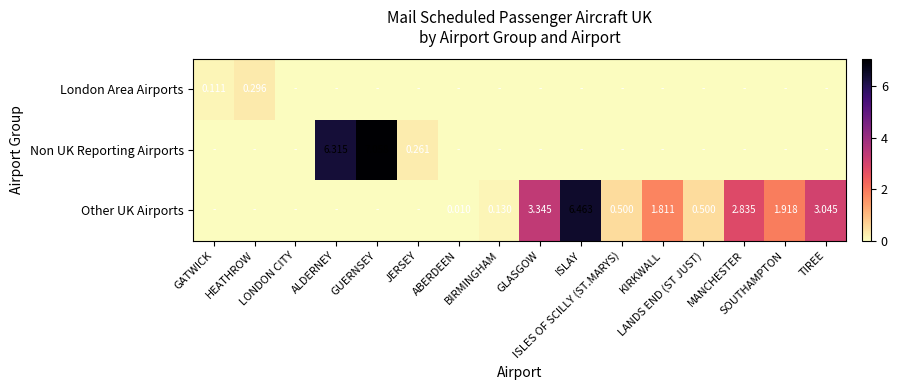

At which category is the sum across all series the highest?

GUERNSEY